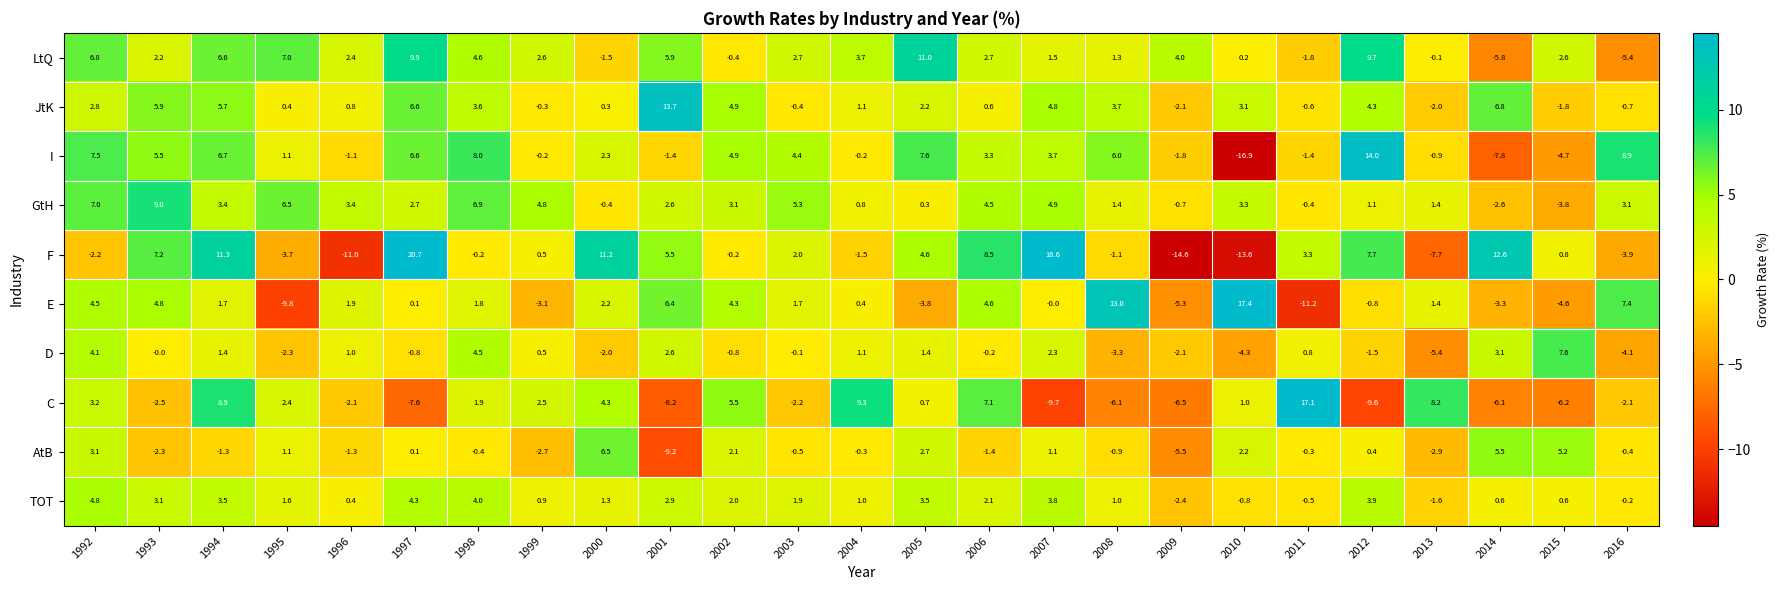

At 1994, list the series in order from largest to smallest.

F, C, I, LtQ, JtK, TOT, GtH, E, D, AtB